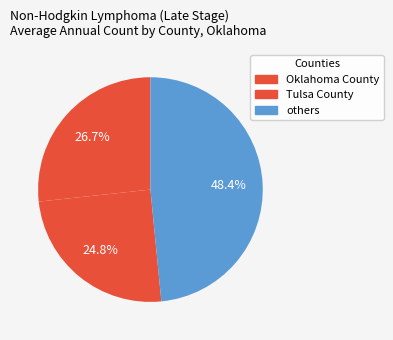

How many slices are in this pie chart?

3